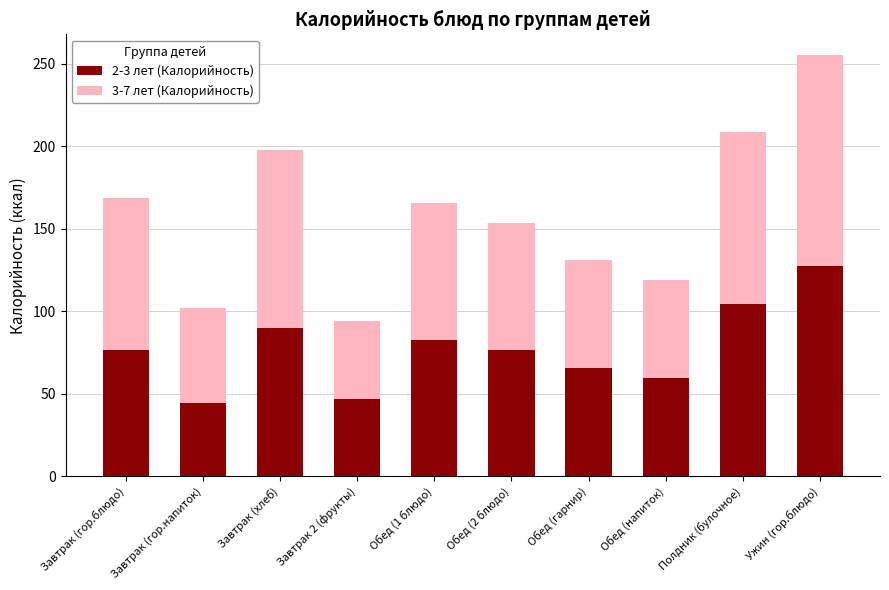

The value of 2-3 лет (Калорийность) at Обед (2 блюдо) is 76.8. True or false?

True